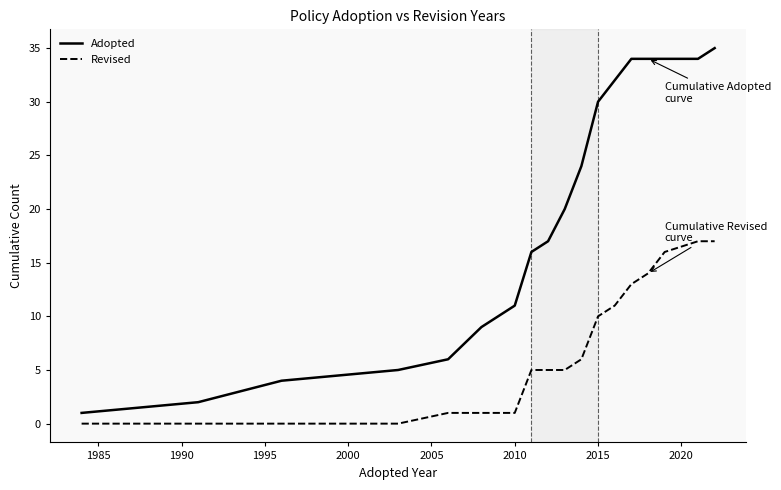

Rank the series by their average value, from highest to lowest.

Adopted, Revised